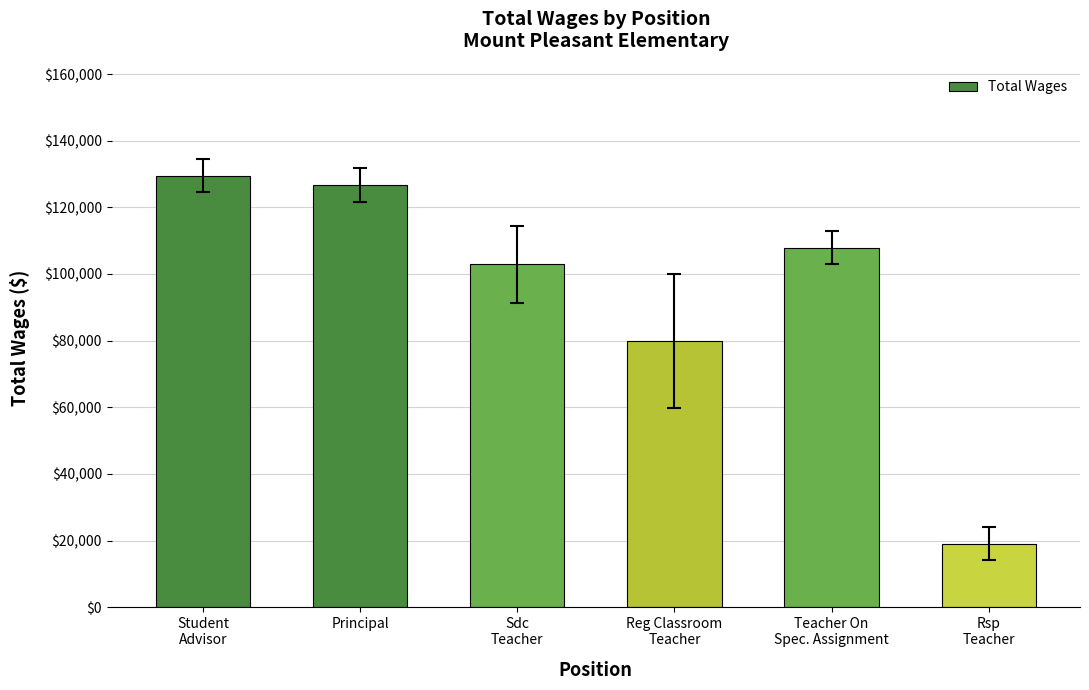

Which label corresponds to the largest value in the chart?

Student
Advisor